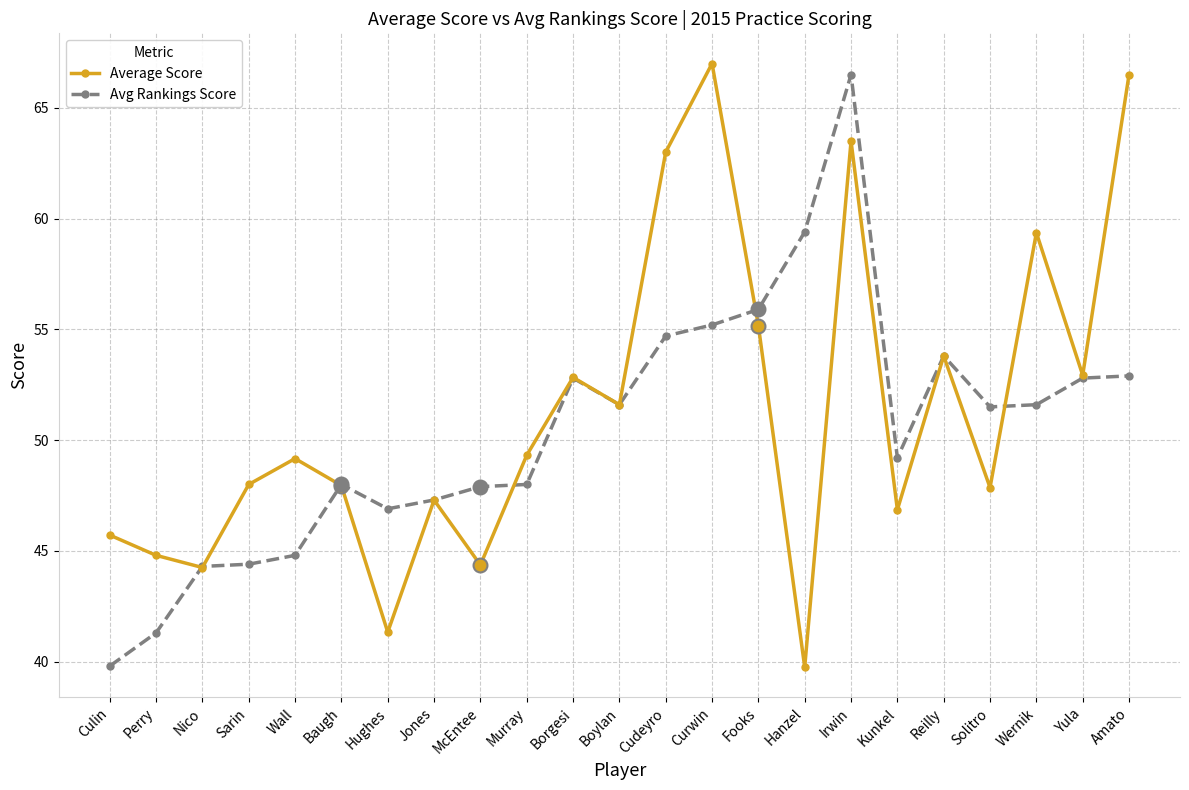

What is the label of the 11th point from the left?

Borgesi